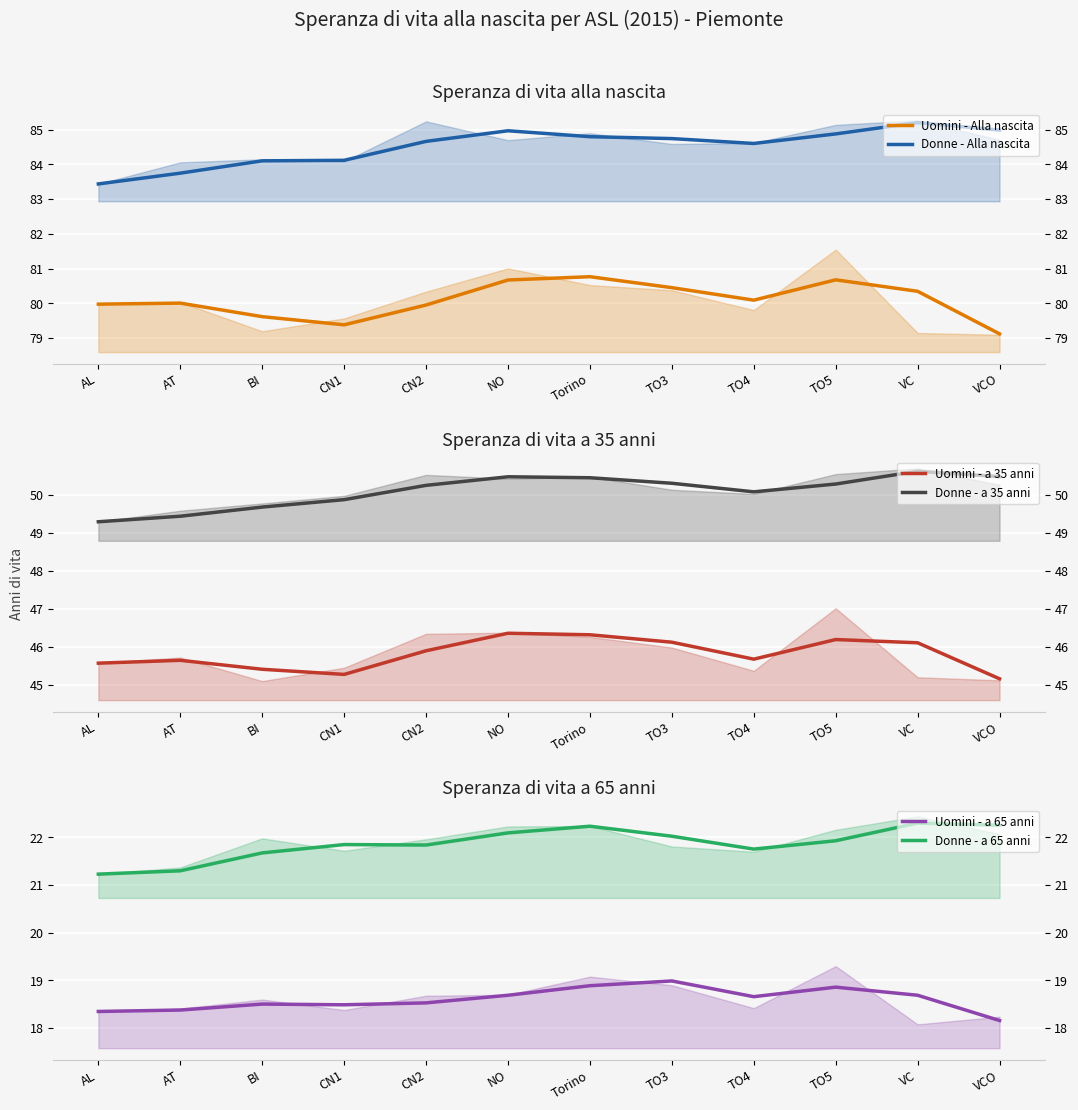

What is the sum of the Donne - Alla nascita values at TO5 and AL?

168.3